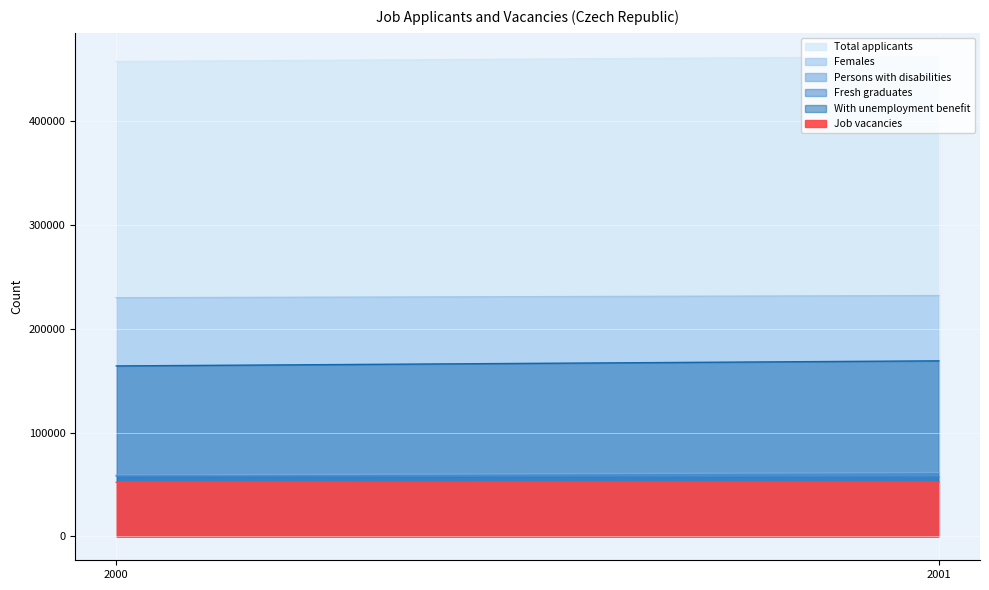

What is the value of the Total applicants point at the 1st from the left?

457369